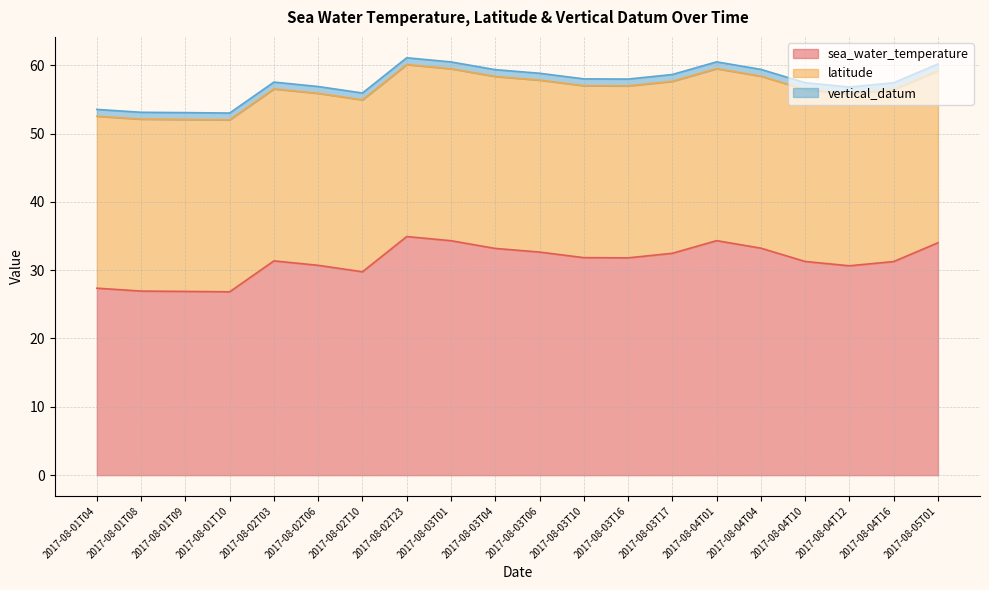

What is the sum of all sea_water_temperature values?

625.7